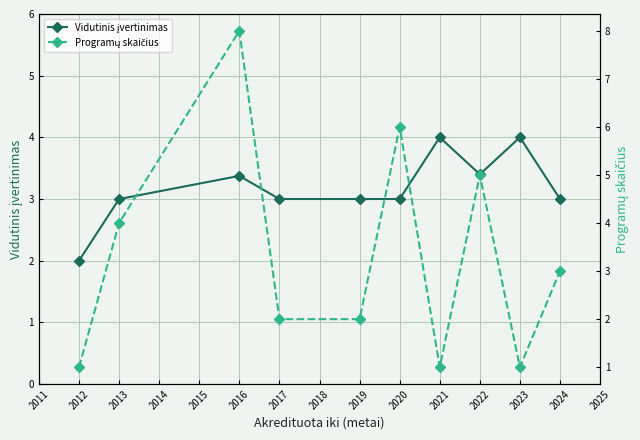

List the series in order of their overall mean, lowest first.

Vidutinis įvertinimas, Programų skaičius